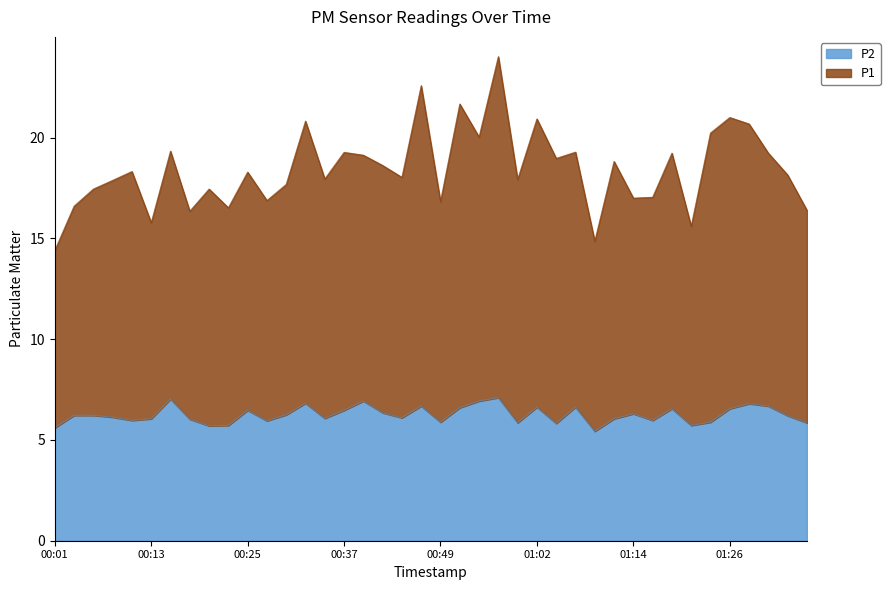

How many interior local peaks does the P1 series have?

14